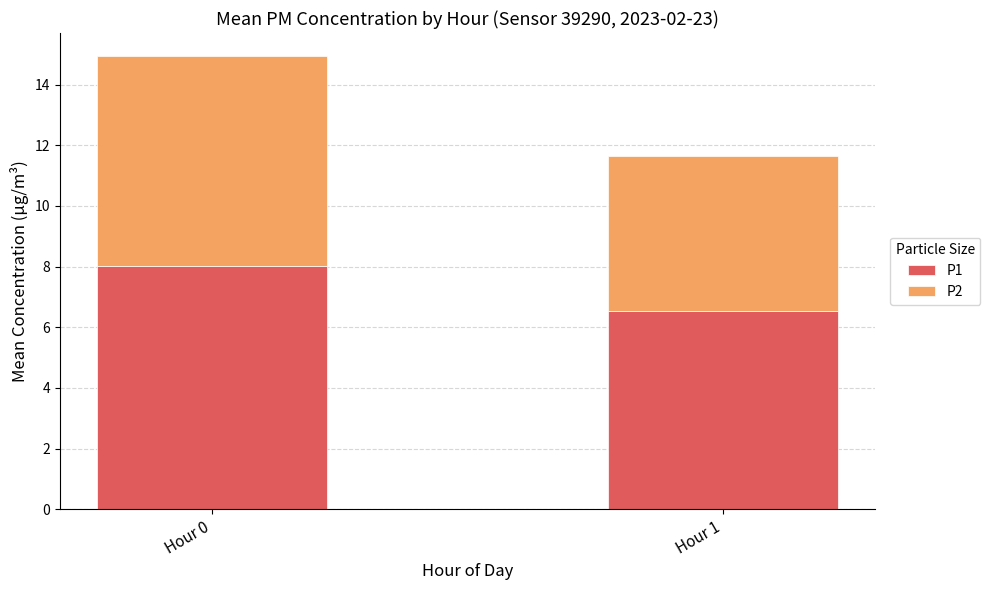

What is the minimum value for P1?

6.5